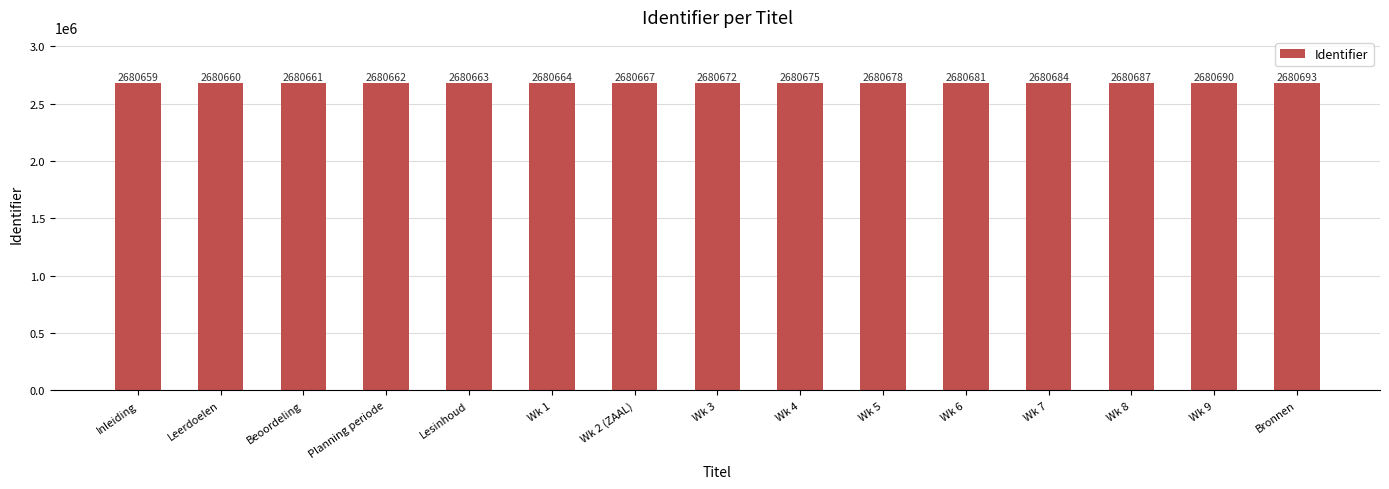

Reading right to left, extract all data points from this chart.

Bronnen=2680693	Wk 9=2680690	Wk 8=2680687	Wk 7=2680684	Wk 6=2680681	Wk 5=2680678	Wk 4=2680675	Wk 3=2680672	Wk 2 (ZAAL)=2680667	Wk 1=2680664	Lesinhoud=2680663	Planning periode=2680662	Beoordeling=2680661	Leerdoelen=2680660	Inleiding=2680659